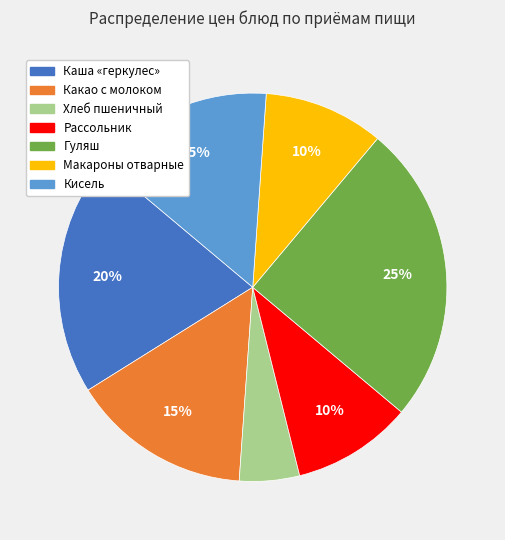

To the nearest percent, what portion does Рассольник represent?

10%